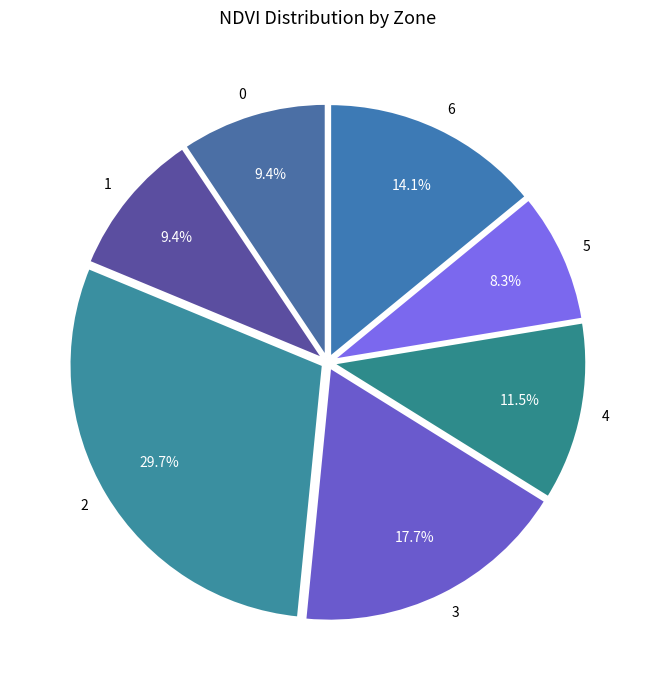

Does 4 represent more than half of the total?

No